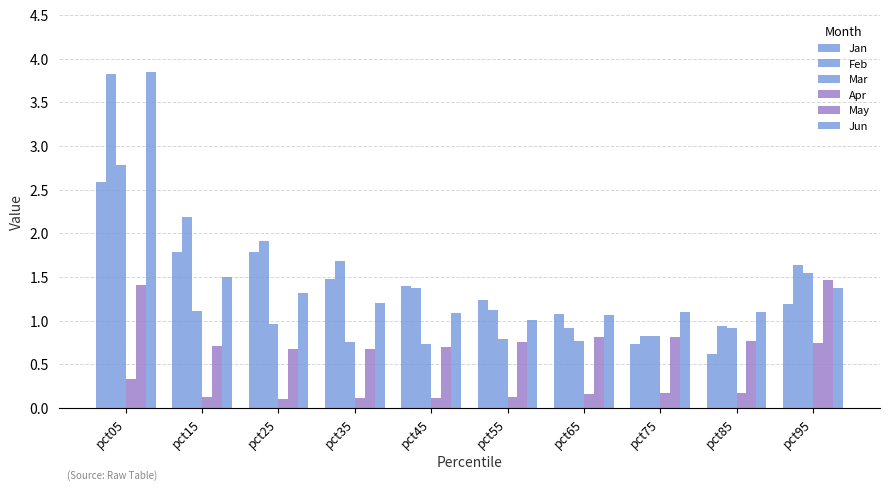

Reading right to left, list all the values displayed in this chart.

Jan: pct95=1.2	pct85=0.6	pct75=0.7	pct65=1.1	pct55=1.2	pct45=1.4	pct35=1.5	pct25=1.8	pct15=1.8	pct05=2.6
Feb: pct95=1.6	pct85=0.9	pct75=0.8	pct65=0.9	pct55=1.1	pct45=1.4	pct35=1.7	pct25=1.9	pct15=2.2	pct05=3.8
Mar: pct95=1.5	pct85=0.9	pct75=0.8	pct65=0.8	pct55=0.8	pct45=0.7	pct35=0.8	pct25=1.0	pct15=1.1	pct05=2.8
Apr: pct95=0.7	pct85=0.2	pct75=0.2	pct65=0.2	pct55=0.1	pct45=0.1	pct35=0.1	pct25=0.1	pct15=0.1	pct05=0.3
May: pct95=1.5	pct85=0.8	pct75=0.8	pct65=0.8	pct55=0.8	pct45=0.7	pct35=0.7	pct25=0.7	pct15=0.7	pct05=1.4
Jun: pct95=1.4	pct85=1.1	pct75=1.1	pct65=1.1	pct55=1.0	pct45=1.1	pct35=1.2	pct25=1.3	pct15=1.5	pct05=3.9